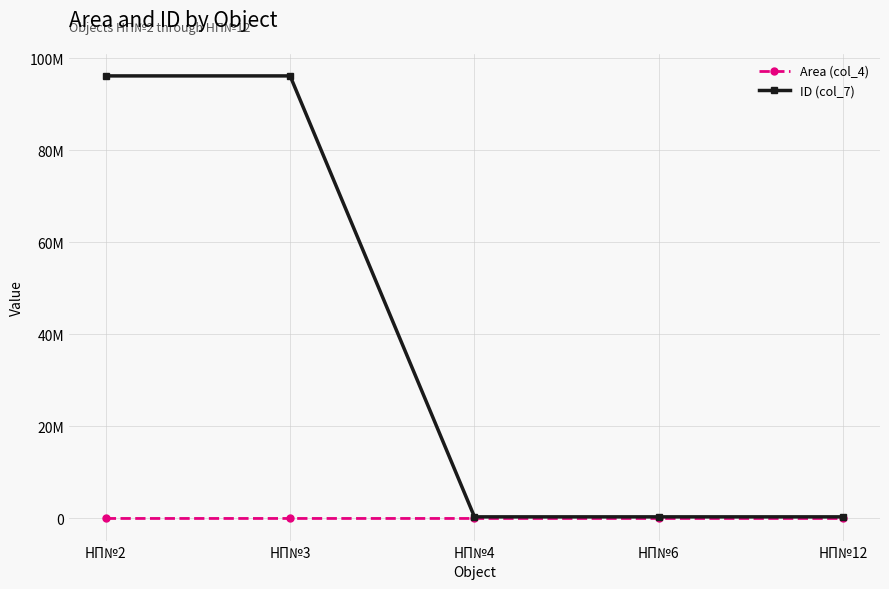

Reading left to right, what are all the values shown in this chart?

Area (col_4): 57.5	70.2	202.2	110.4	127.8
ID (col_7): 96113548.0	96113556.0	348065.0	348071.0	348064.0